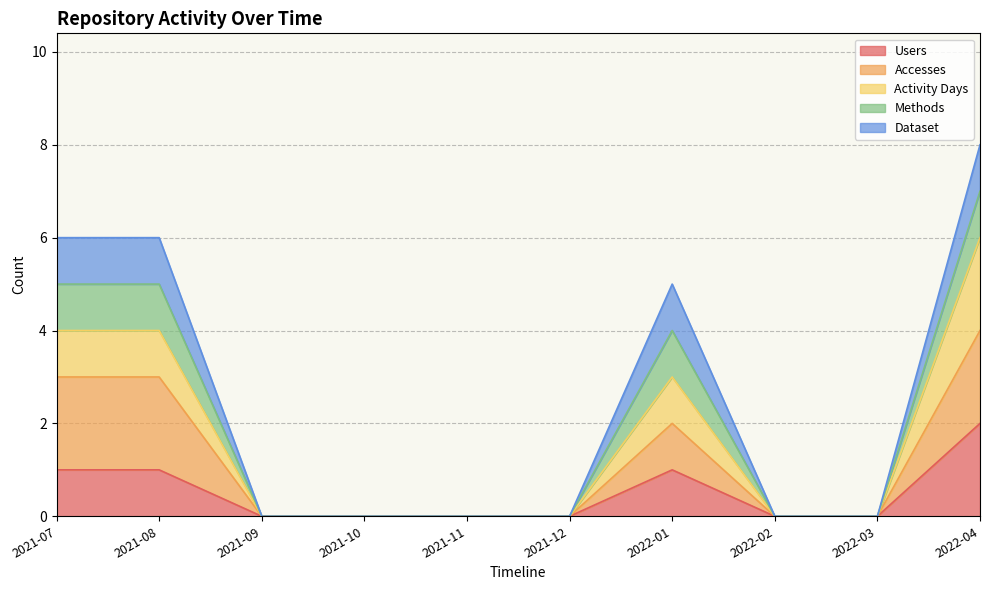

The value of Users at 2021-12 is 0. True or false?

True